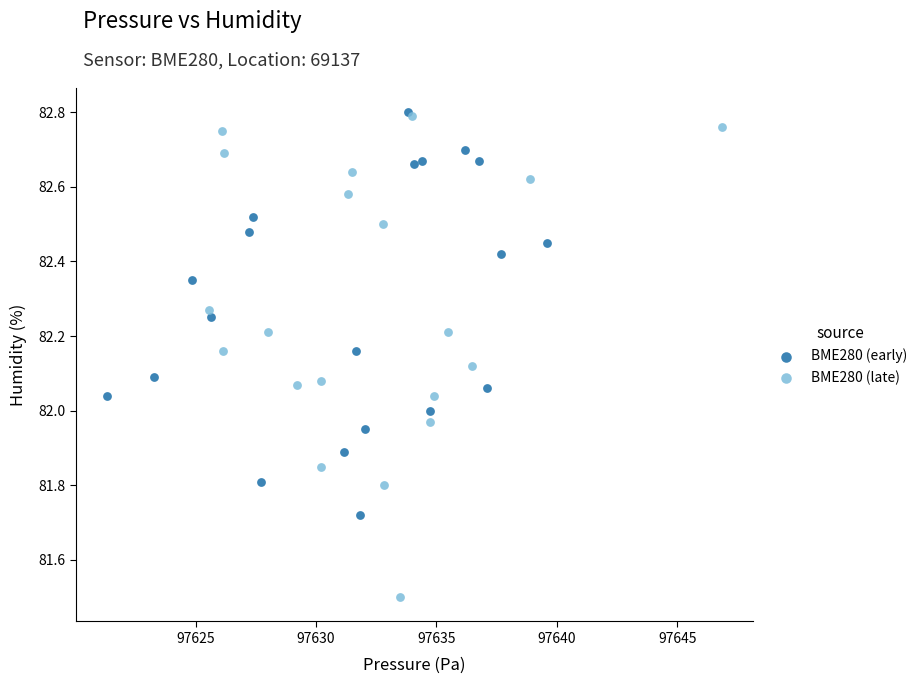

Which series contains the lowest Y value?

BME280 (late)